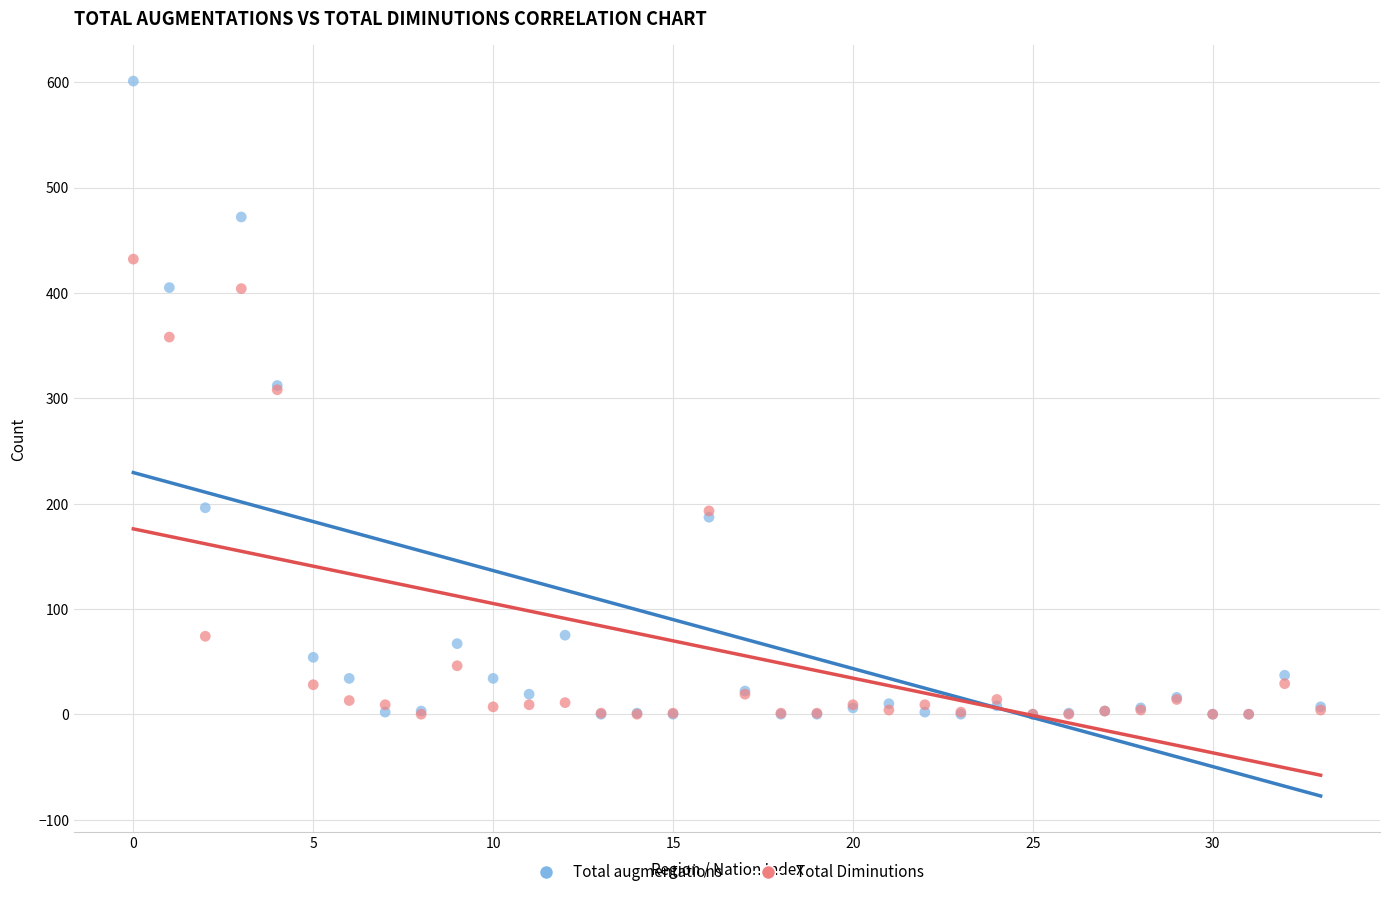

Which series contains the highest Y value?

Total augmentations